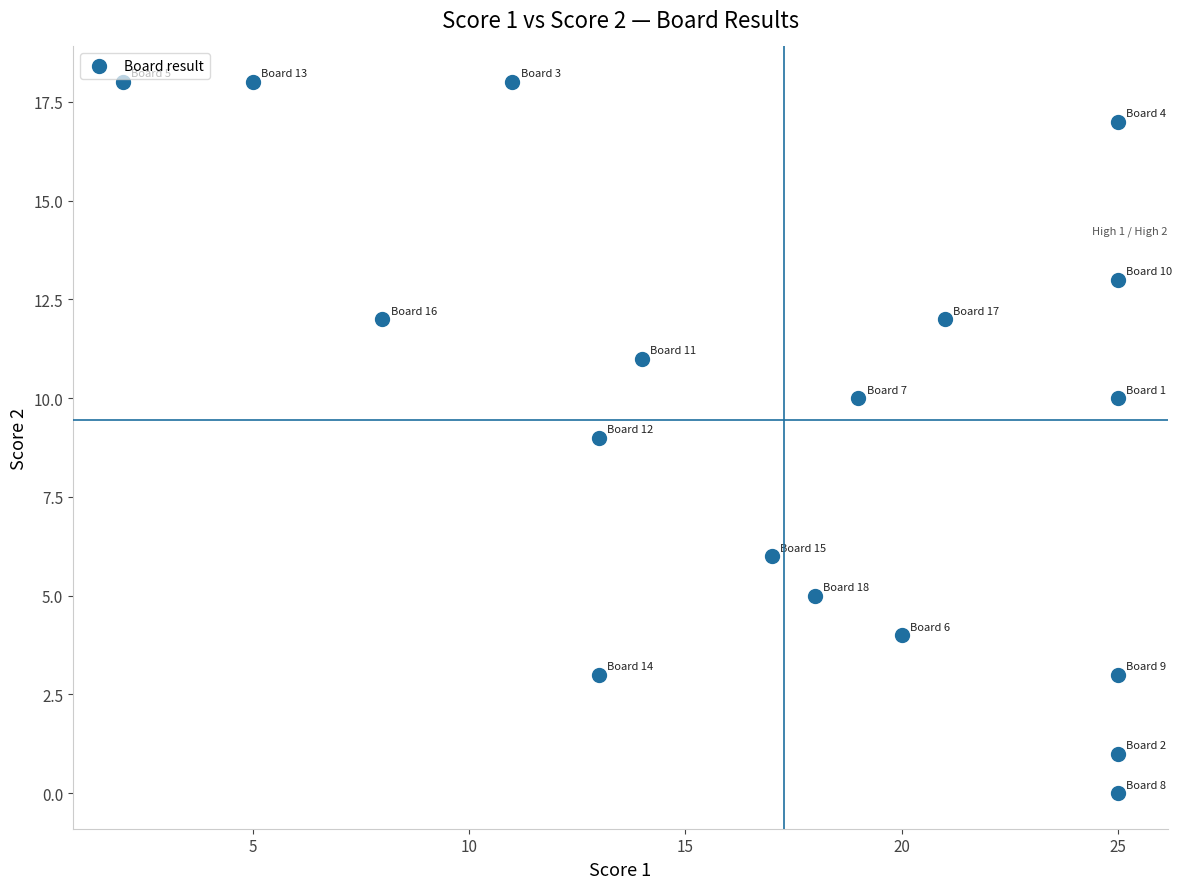

What is the range of Y values (max minus min)?

18